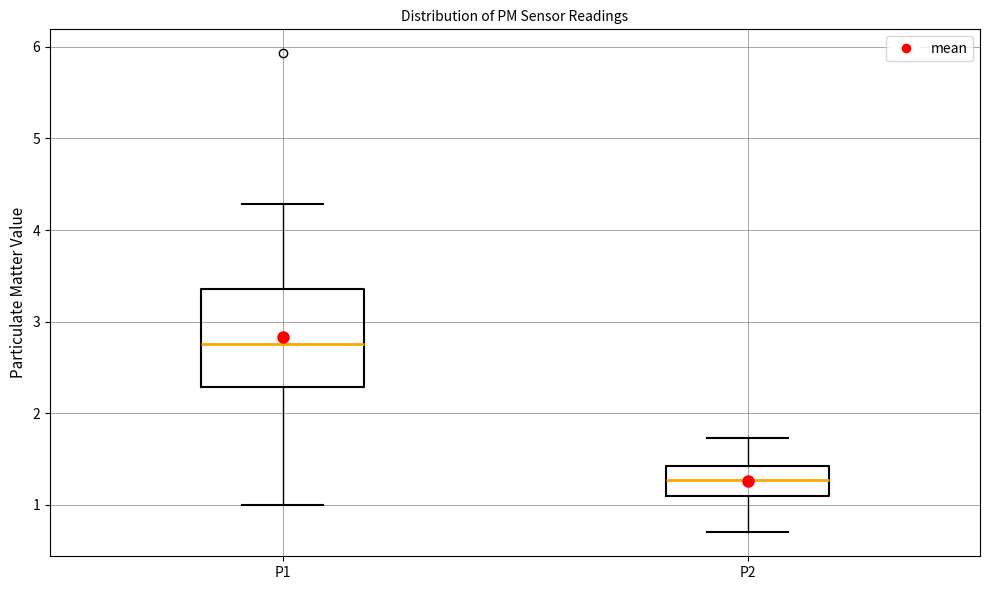

Reading left to right, read every box against the y-axis: the position of its median line, the range the box covers, and the ends of its whiskers. The values are not printed on the chart, so give them approximately, as read against the axis.

P1: median 2.8, box 2.3 to 3.4, whiskers 1.0 to 4.3
P2: median 1.3, box 1.1 to 1.4, whiskers 0.7 to 1.7